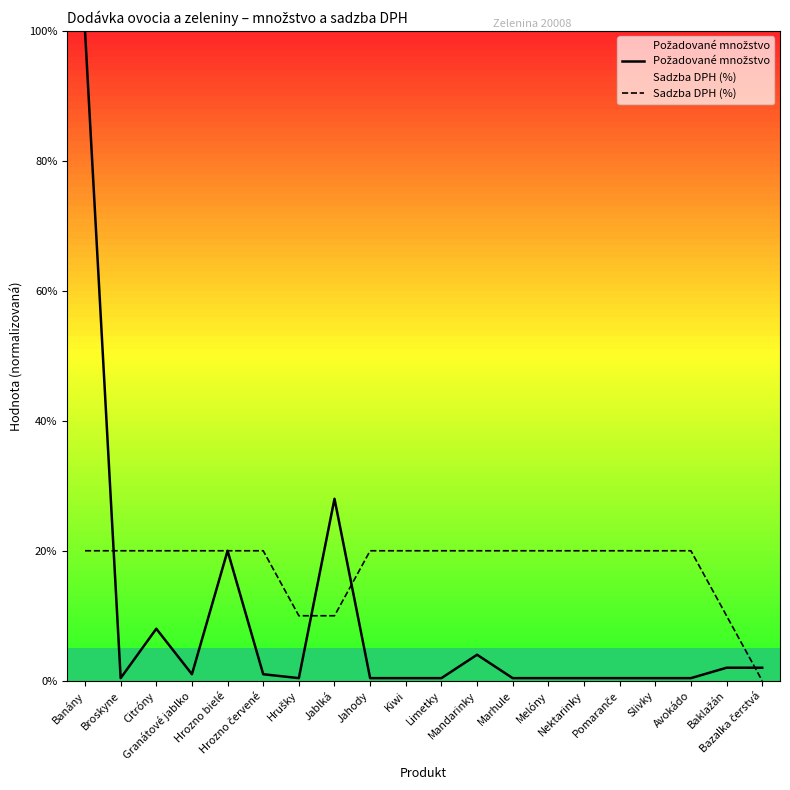

What is the label of the 10th point from the right?

Limetky